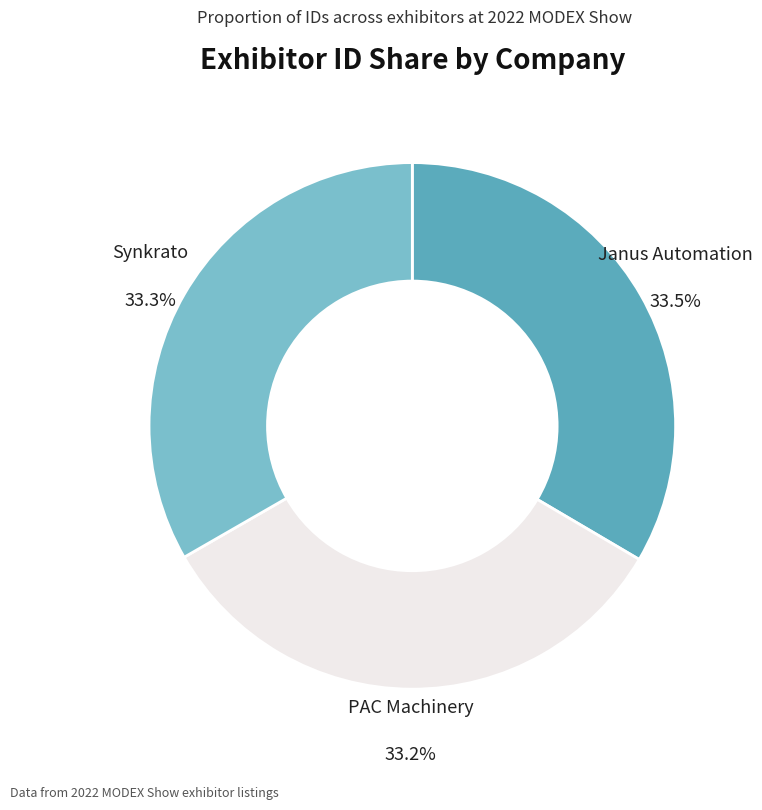

Is there a majority slice in this chart?

No